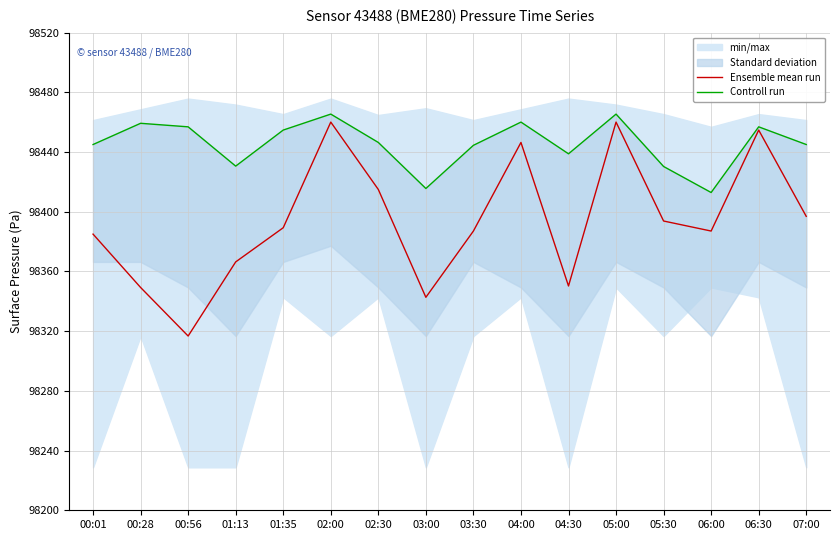

Reading left to right, extract all data points from this chart.

Ensemble mean run: 98385.0	98349.3	98316.8	98366.4	98389.3	98460.1	98414.9	98342.7	98387.1	98446.4	98350.3	98460.1	98393.8	98387.1	98454.8	98396.9
Controll run: 98445.1	98459.3	98456.9	98430.6	98454.8	98465.4	98446.4	98415.6	98444.5	98460.1	98438.8	98465.4	98430.3	98412.9	98456.9	98445.1